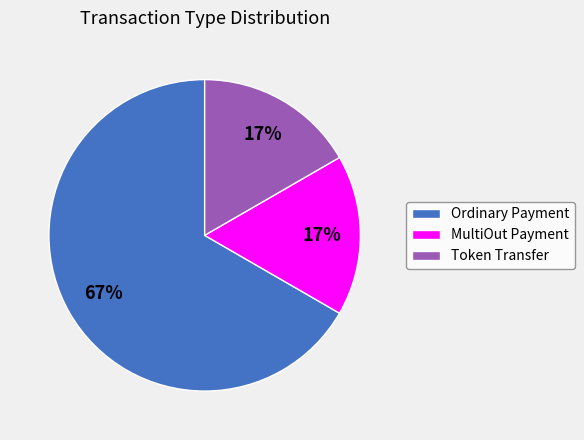

Is the sum of MultiOut Payment and Ordinary Payment greater than half?

Yes